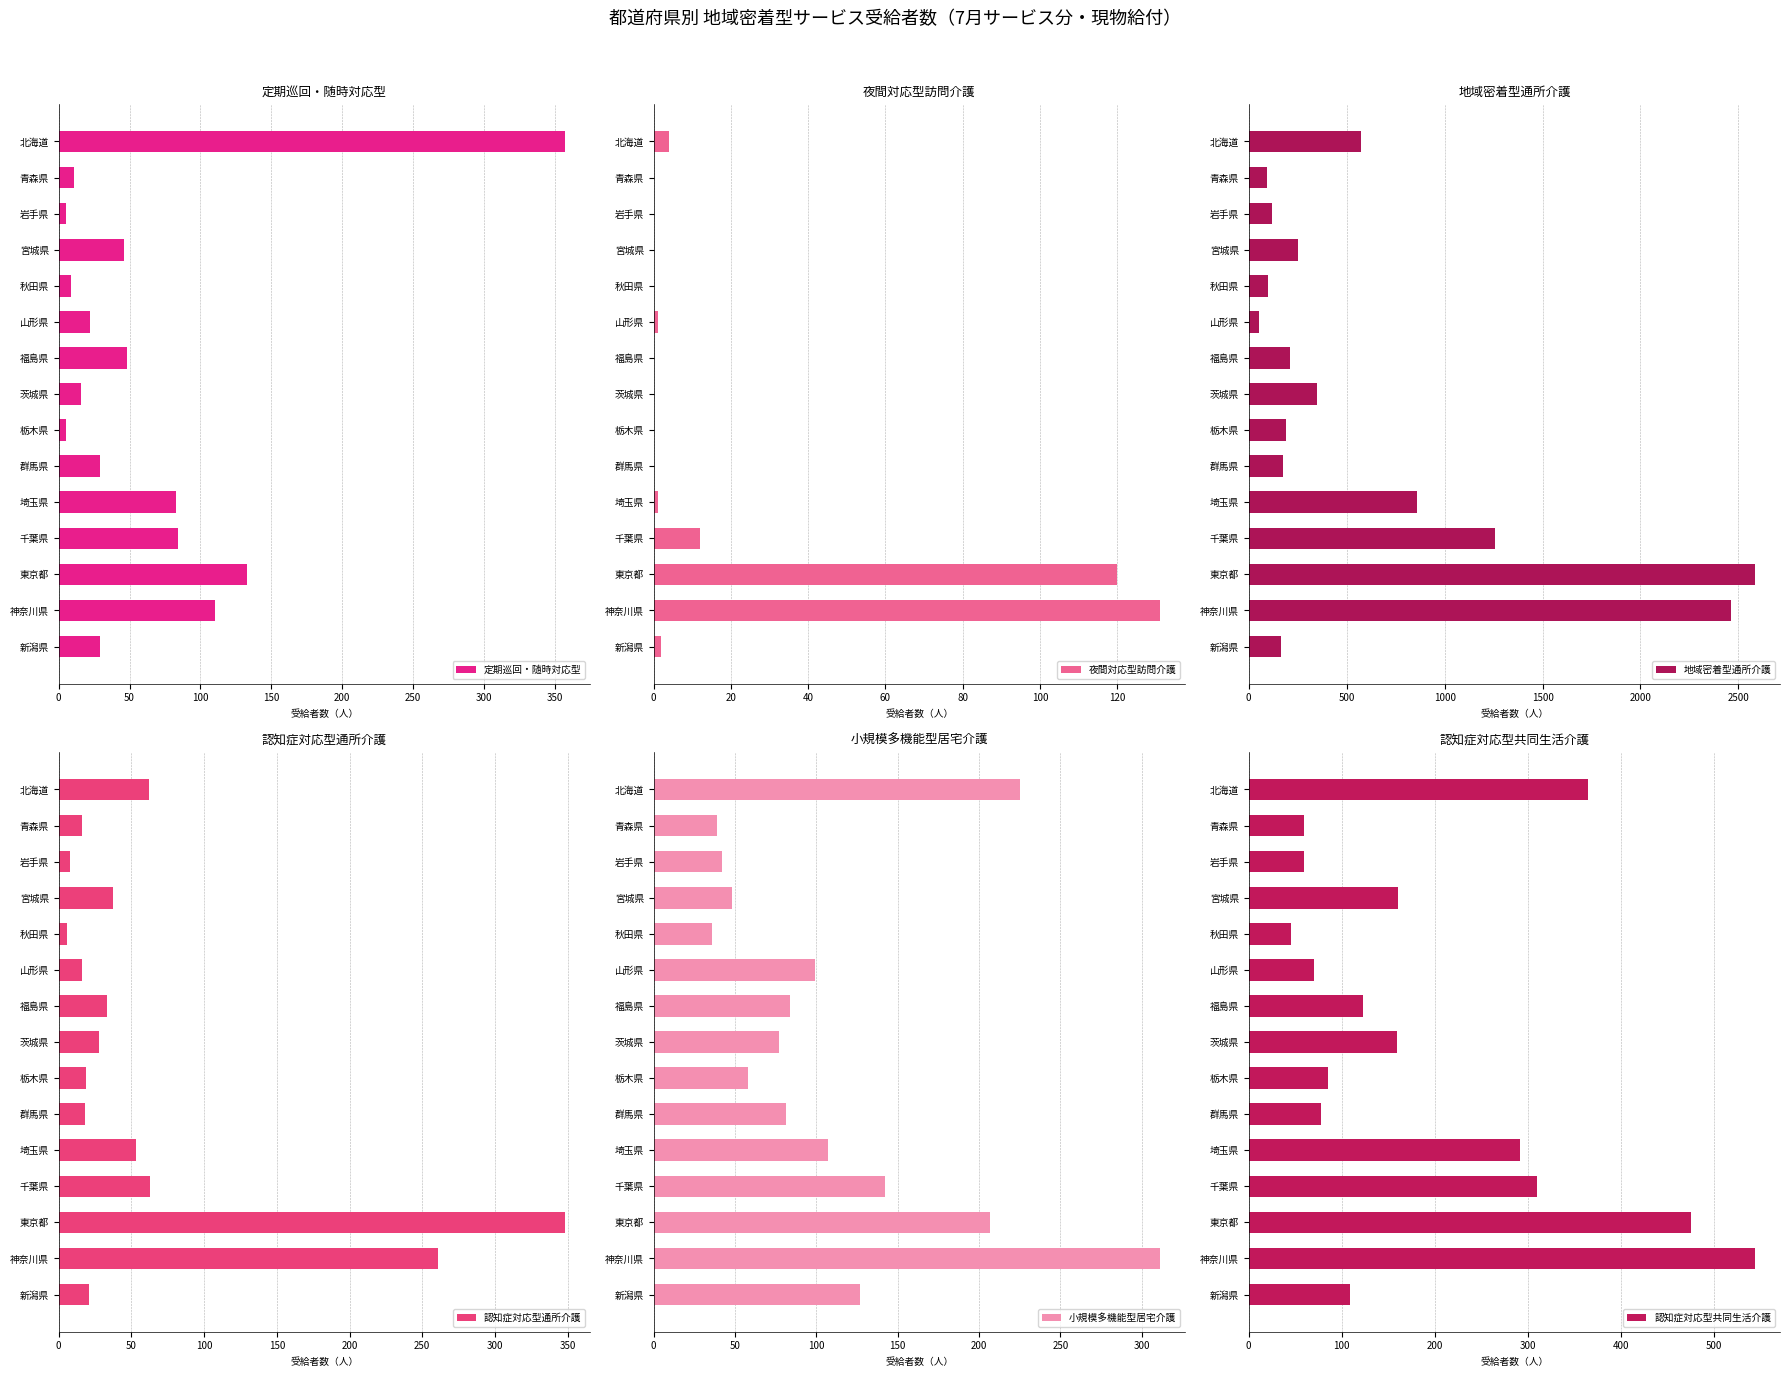

The 小規模多機能型居宅介護 series shows 141 at 群馬県. True or false?

False